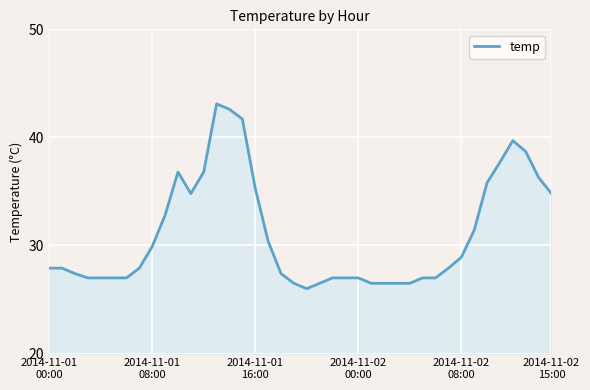

What is the minimum value shown in the chart?

26.0